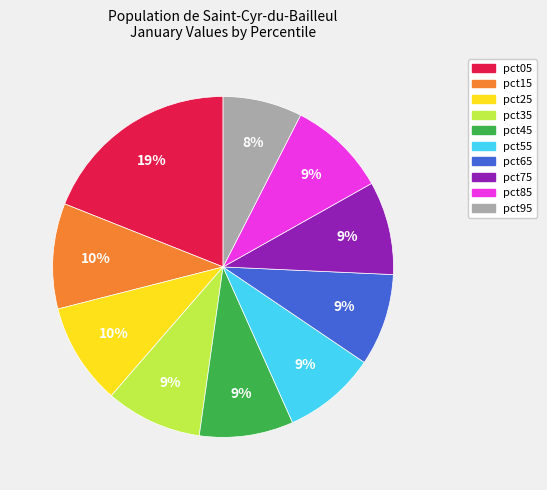

Is it true that pct15 is 10% of the pie?

True